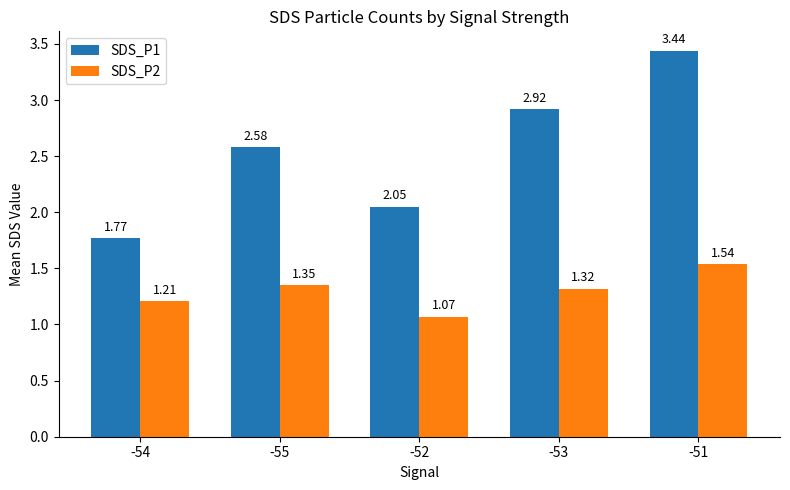

How many values in the SDS_P1 series exceed 2?

4